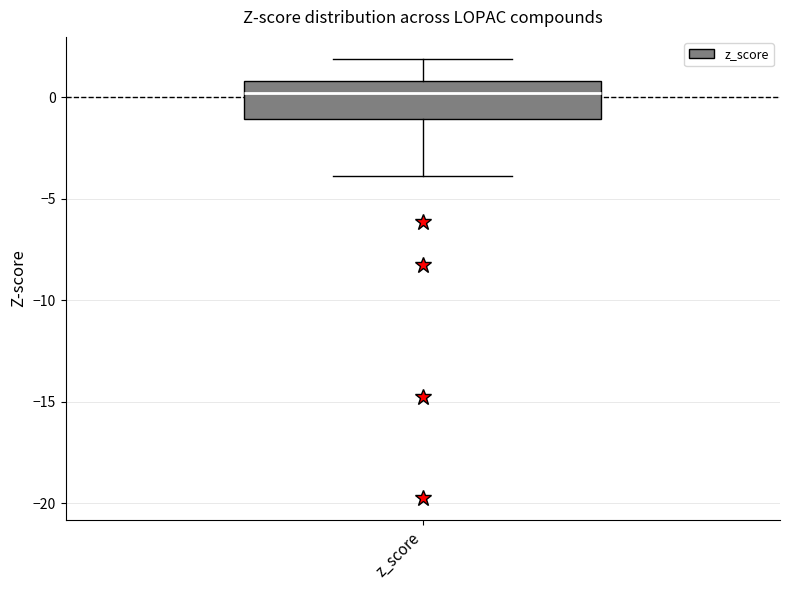

Read this box plot against the y-axis: the position of the median line, the range covered by the box, and the ends of both whiskers. The values are not printed on the chart, so give them approximately, as read against the axis.

median 0, box -1 to 1, whiskers -4 to 2